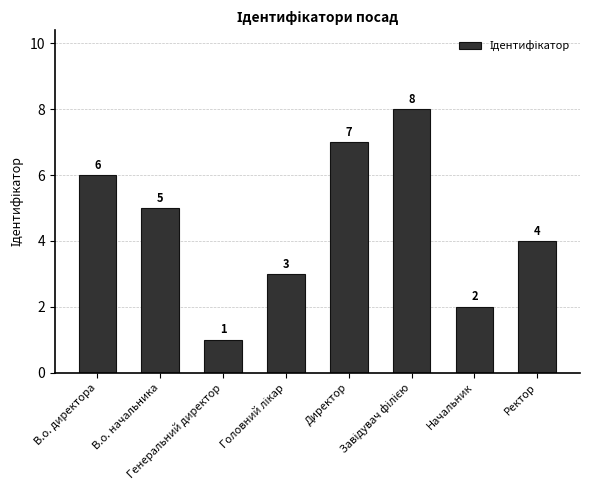

How many values are between 3 and 7?

5